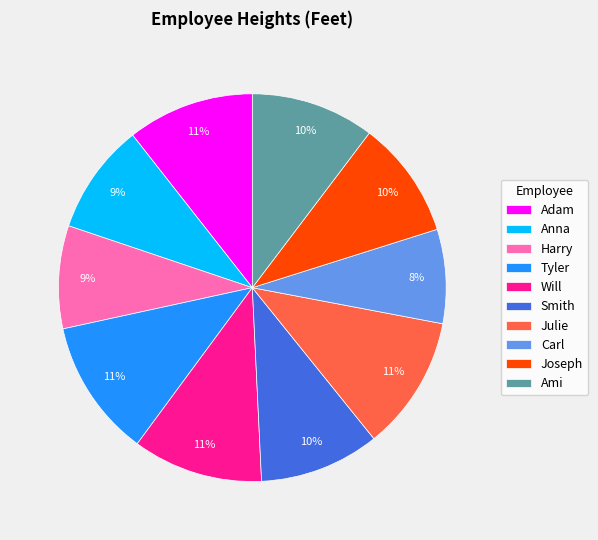

Which slice is the smallest?

Carl